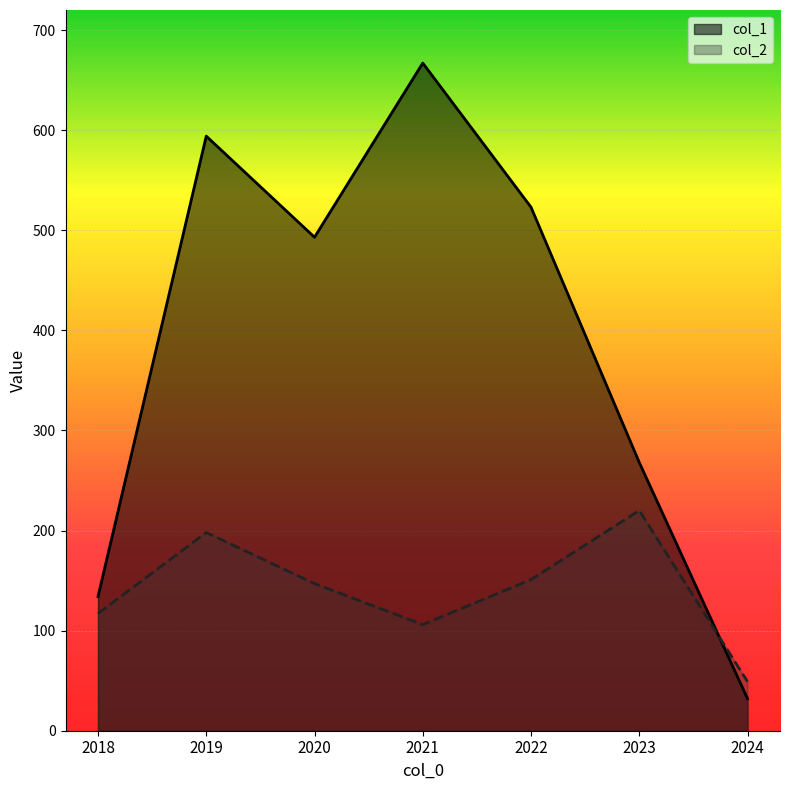

Does the chart display data point markers on the line(s)?

No